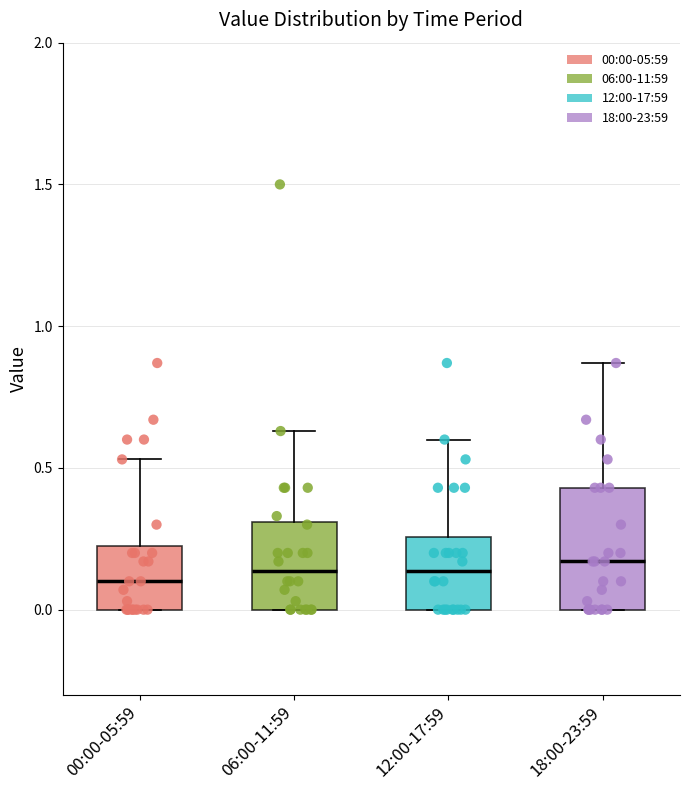

Where does the median line of the box for 06:00-11:59 sit on the y-axis? The values are not printed on the chart, so give them approximately, as read against the axis.

0.15